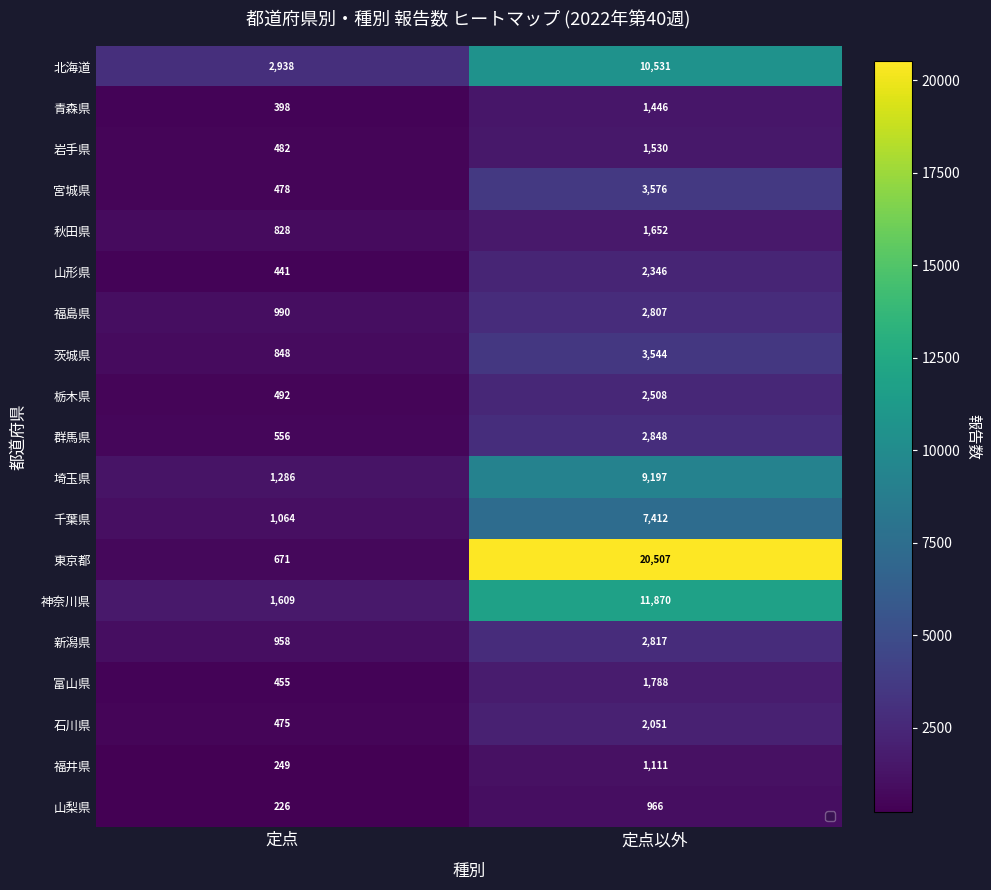

At how many categories does at least one series exceed 7844?

1